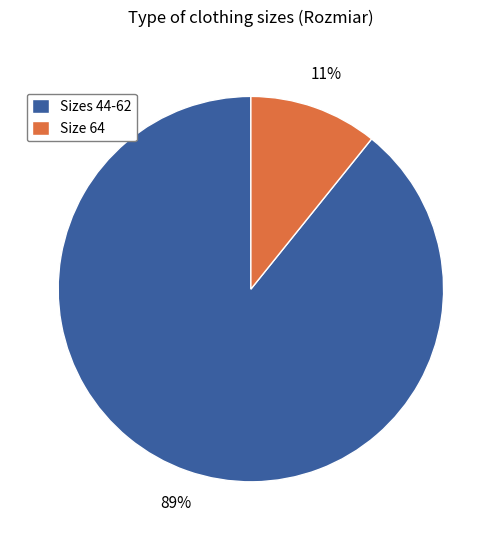

Rank the categories by value from highest to lowest.

Sizes 44-62, Size 64